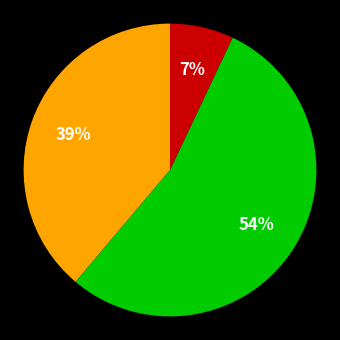

Does any single category account for the majority?

Yes